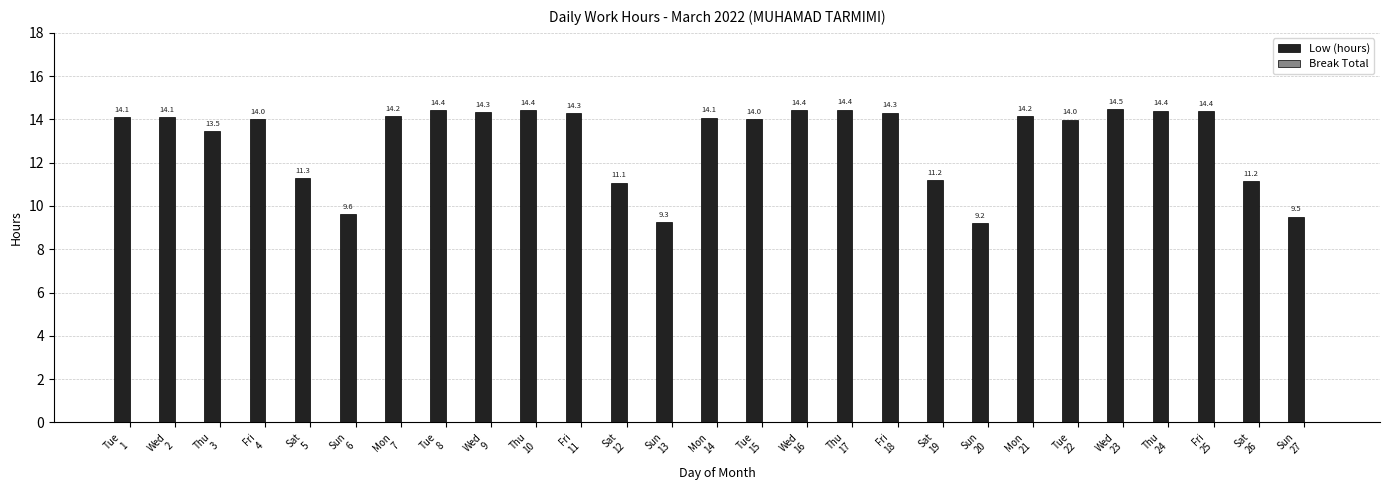

Count the number of data series in this chart.

1